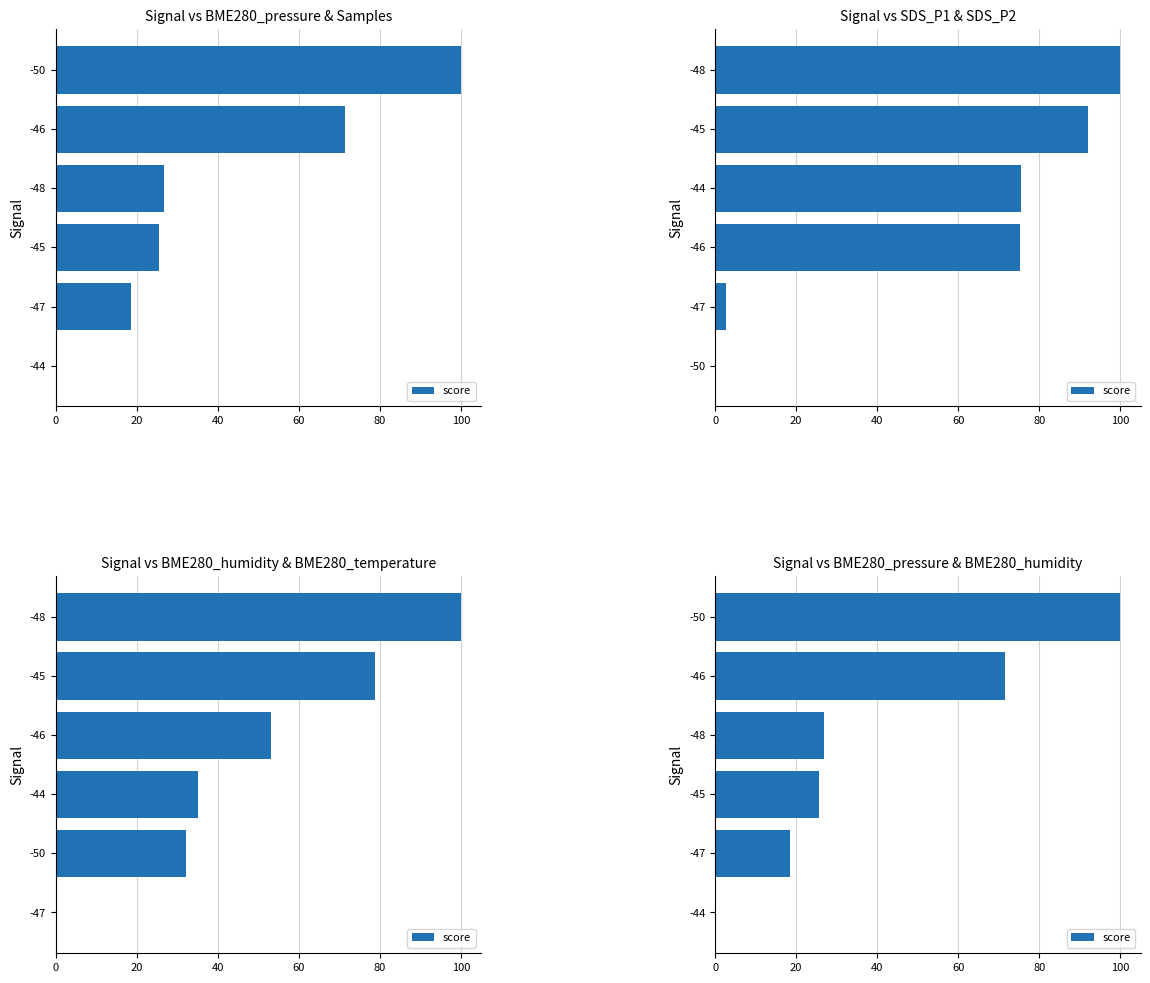

The value at 100 is 100.0. True or false?

True